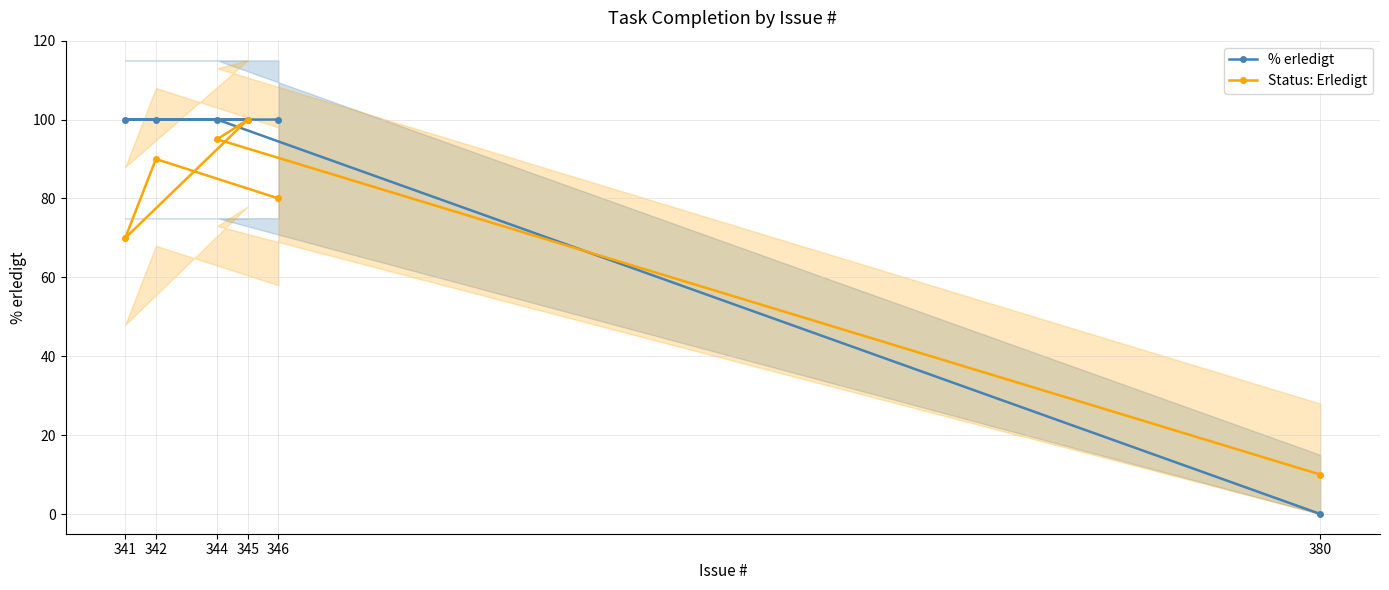

What is the total value across all series at 341?

170